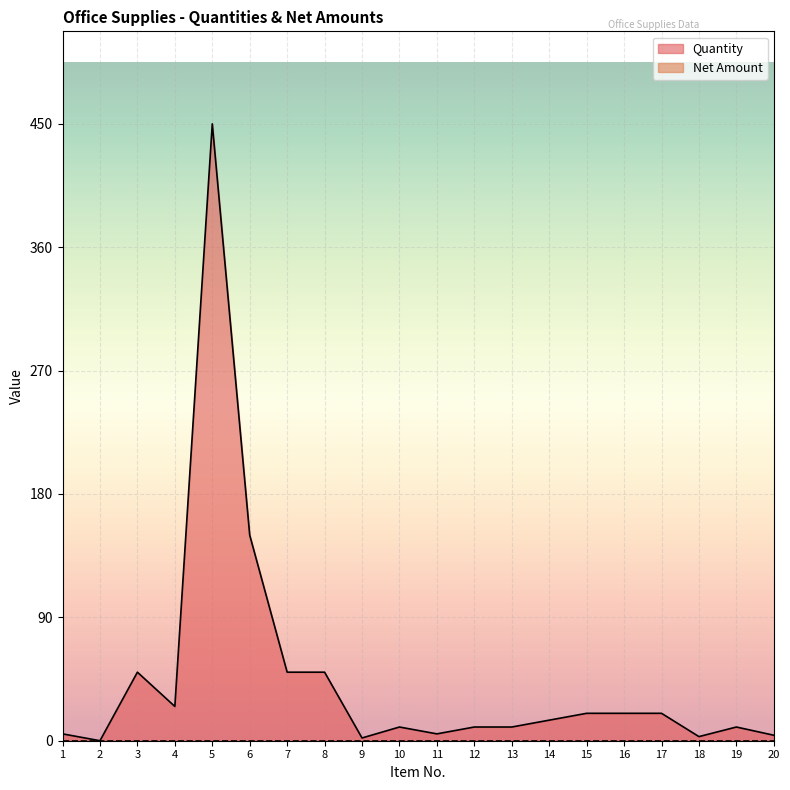

What is the greatest value displayed?

450